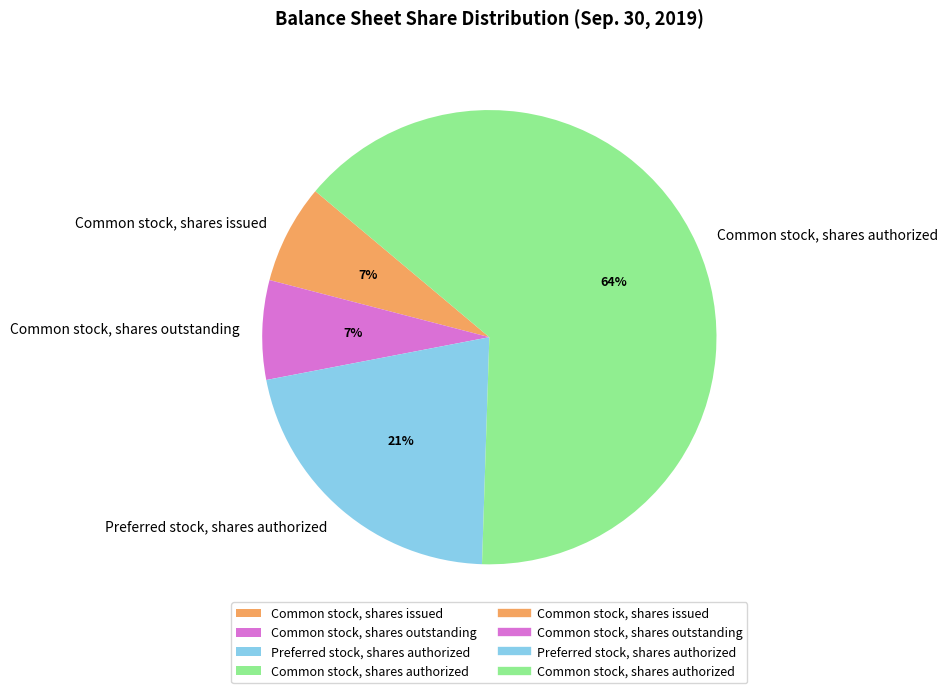

What is the ratio of the value at Common stock, shares outstanding to the value at Preferred stock, shares authorized?

0.3